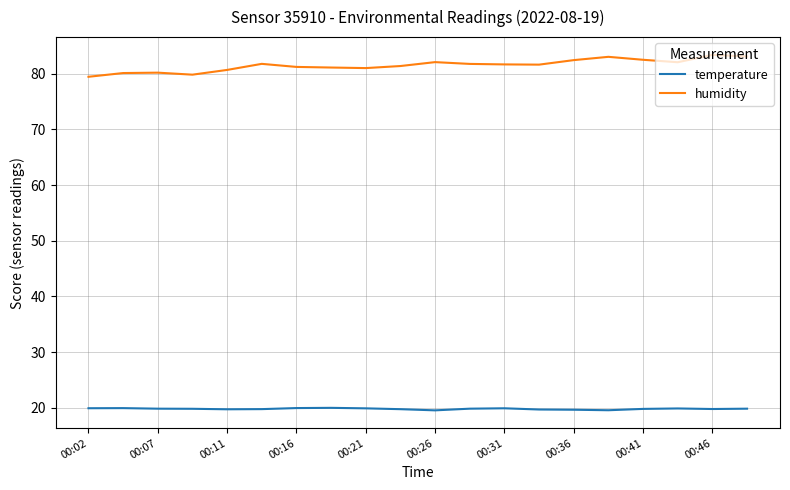

True or false: humidity and temperature cross at least once.

False